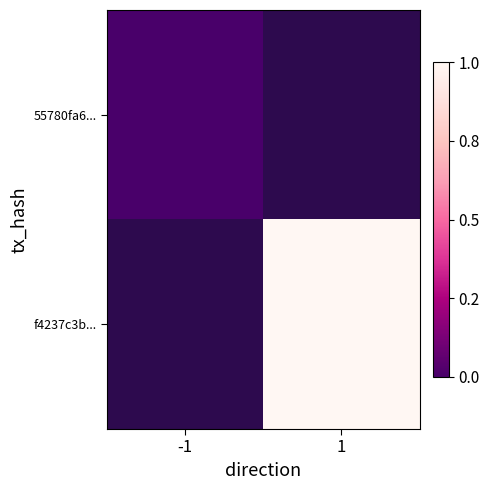

List the labels in order of 55780fa6... value, largest first.

-1, 1